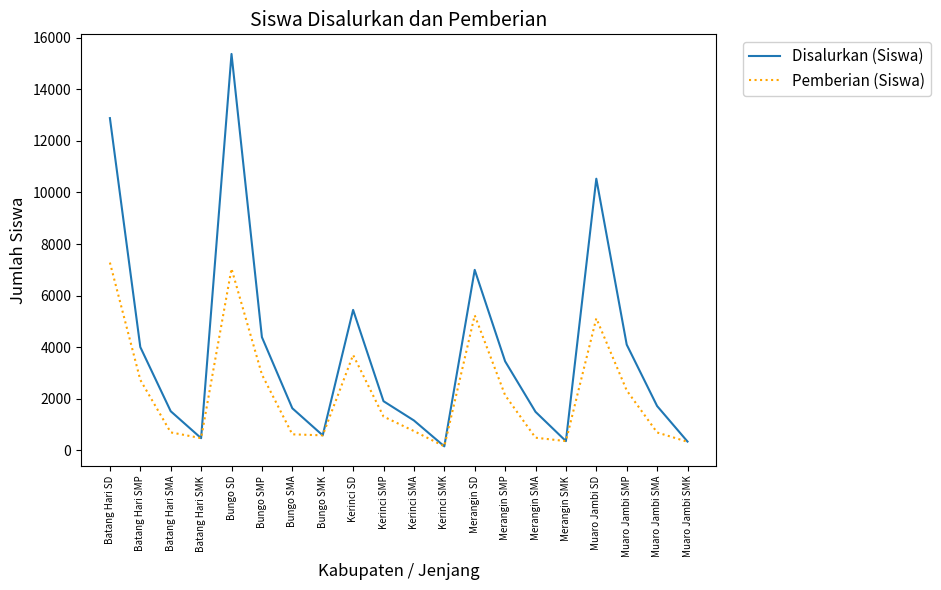

What position from the right is Batang Hari SMK?

17